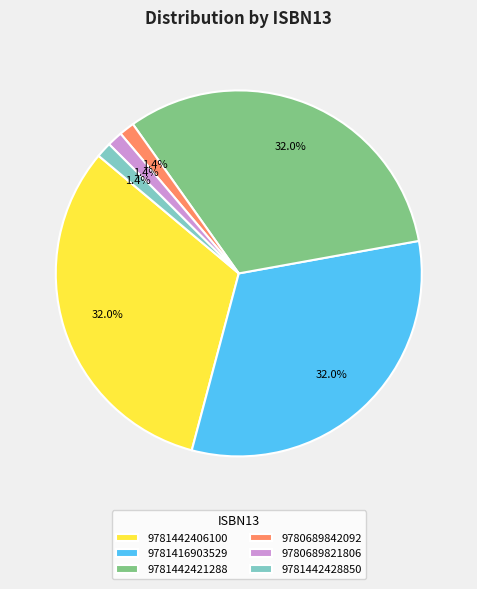

Combined, do 9780689821806 and 9781442428850 account for over 50%?

No